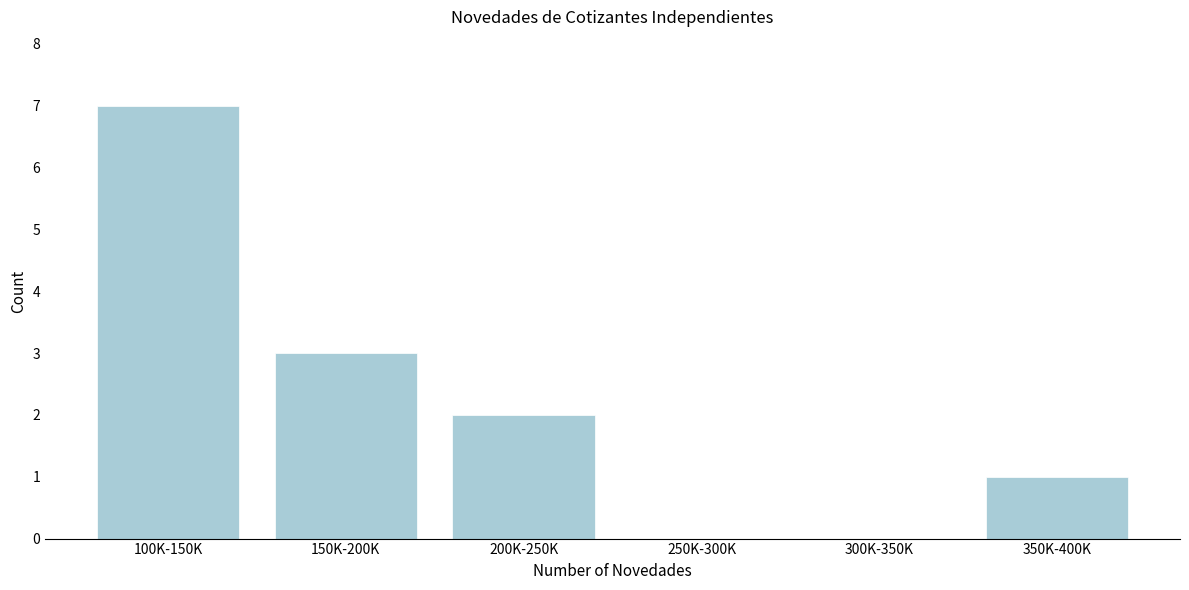

Reading left to right, list all the values displayed in this chart.

100K-150K=7	150K-200K=3	200K-250K=2	250K-300K=0	300K-350K=0	350K-400K=1